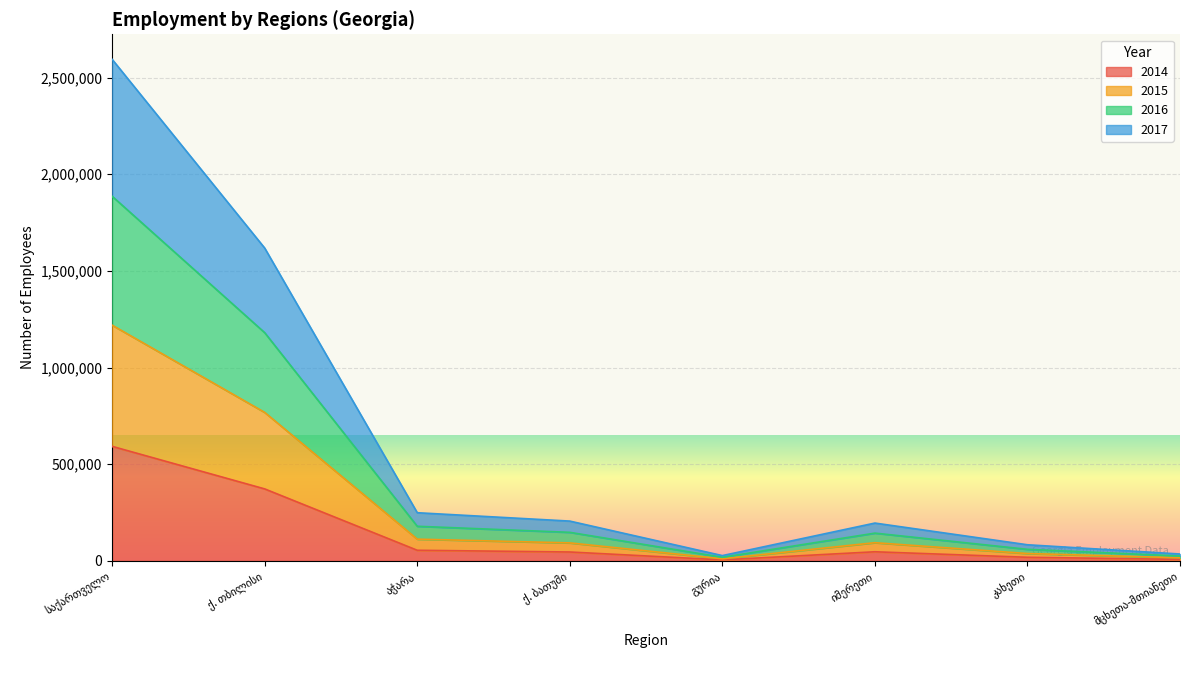

What position from the right is ქ. თბილისი?

7